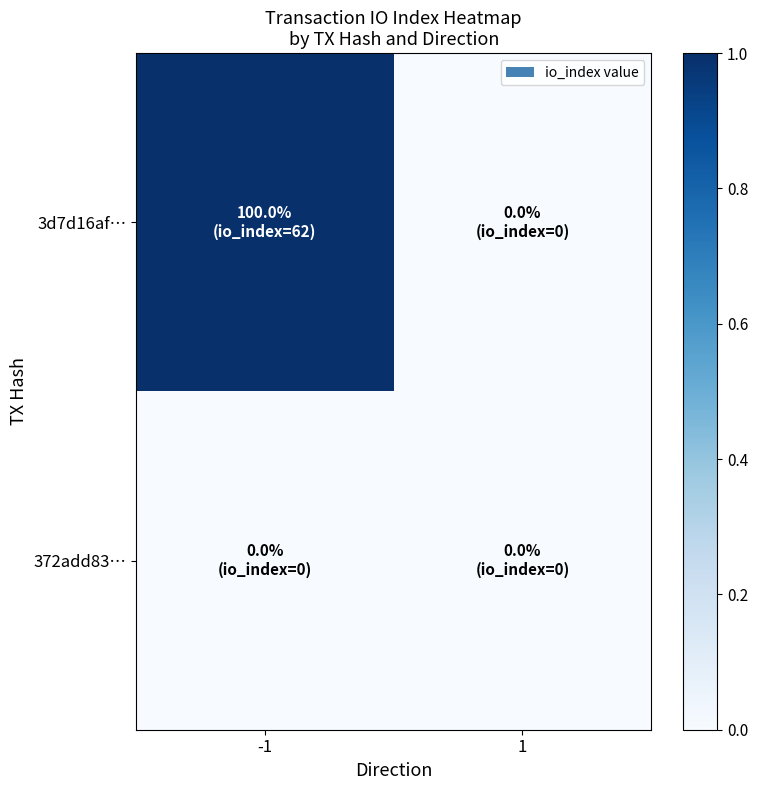

At 1, list the series in order from smallest to largest.

3d7d16af…, 372add83…